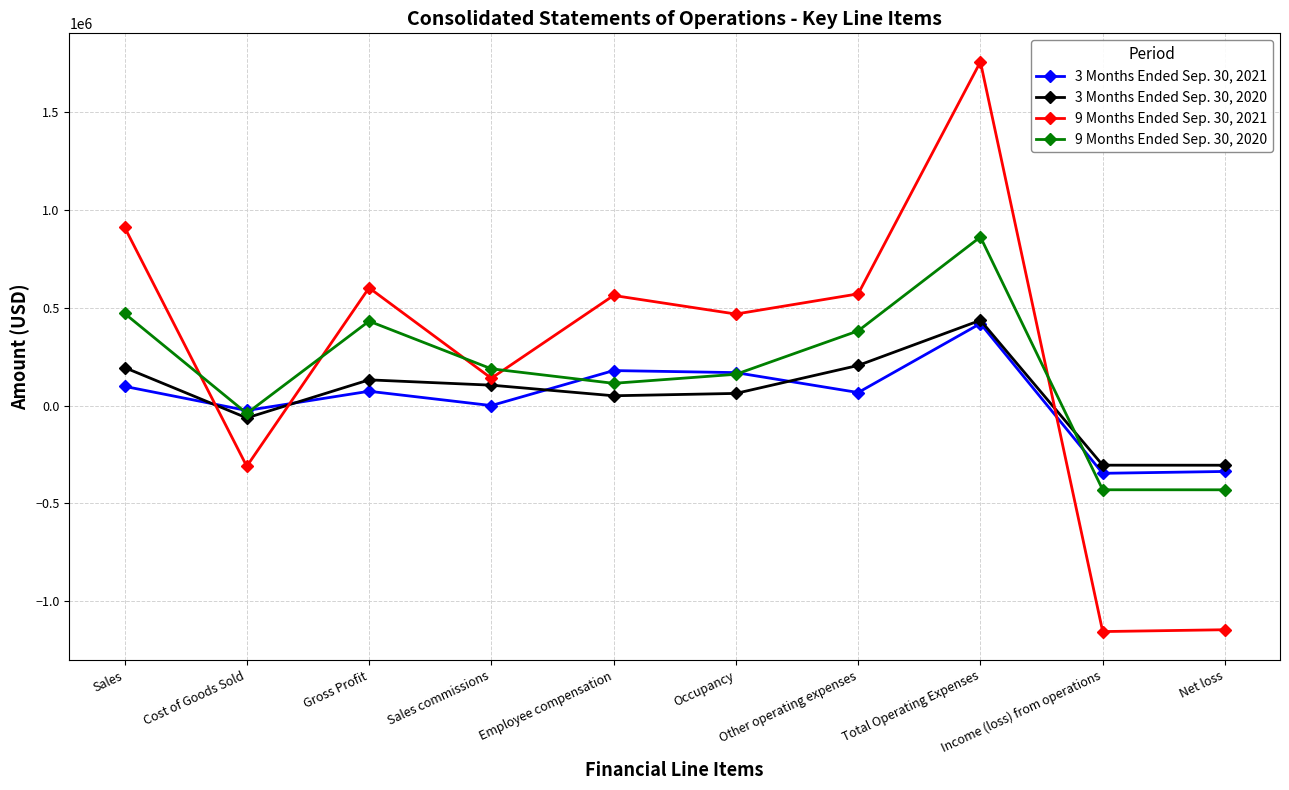

How many values in 9 Months Ended Sep. 30, 2020 are above zero?

7